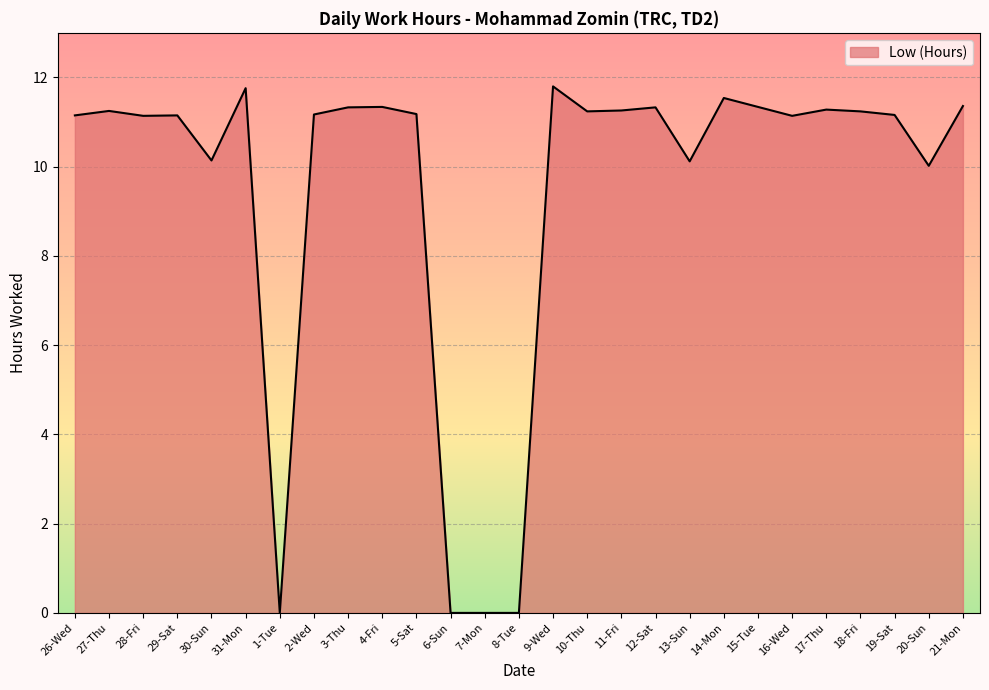

What is the maximum value shown in the chart?

11.8